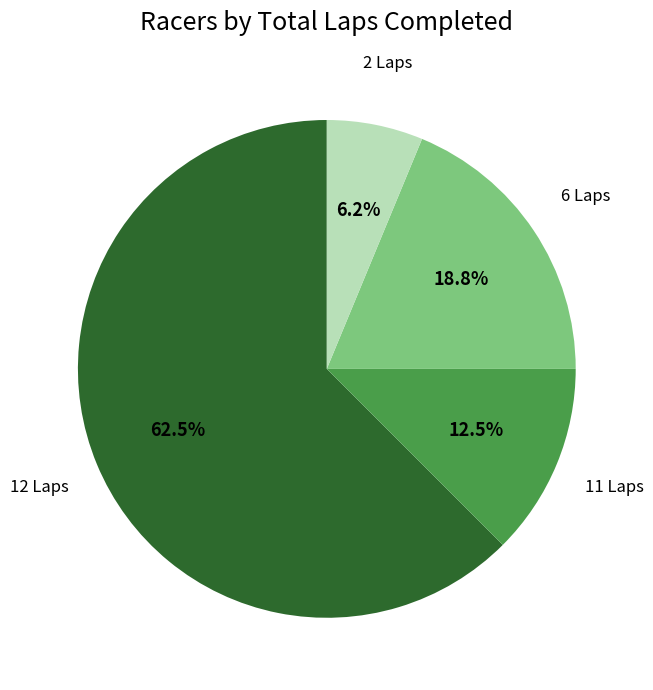

Does any single category account for the majority?

Yes